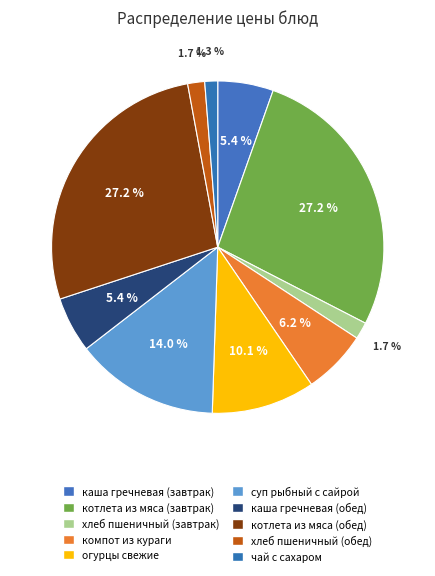

Which slice is the largest?

котлета из мяса (завтрак)